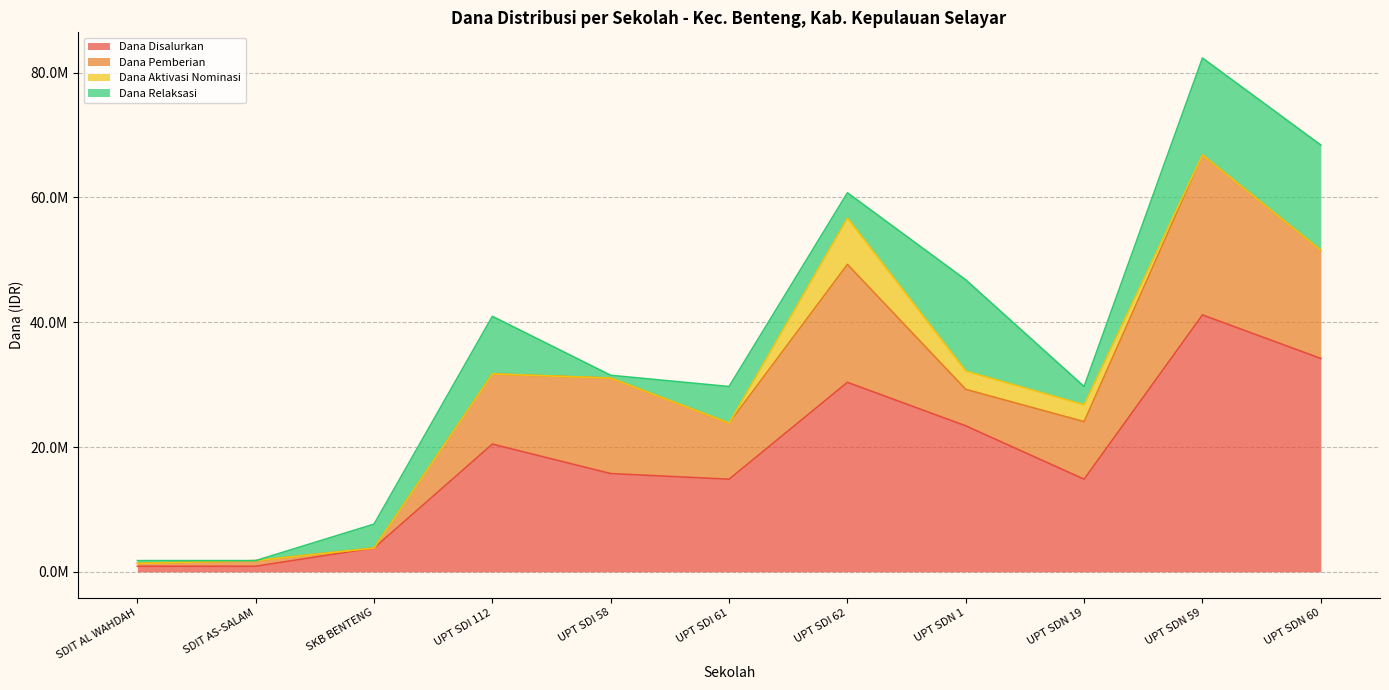

What are all the series names shown in the legend?

Dana Disalurkan, Dana Pemberian, Dana Aktivasi Nominasi, Dana Relaksasi